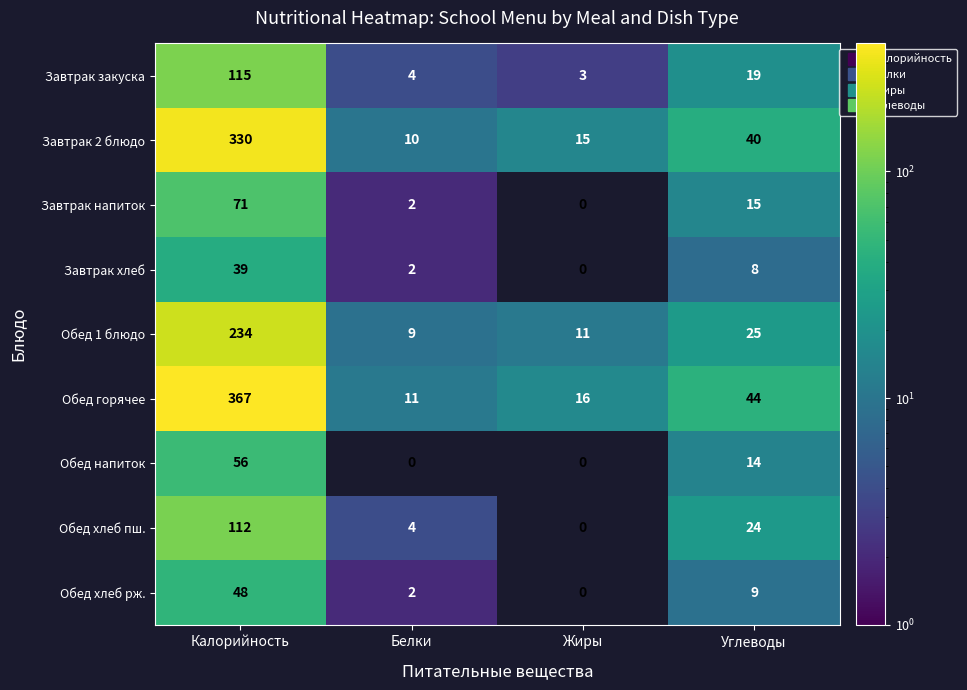

What is the spread (max minus min) of values at Белки?

11